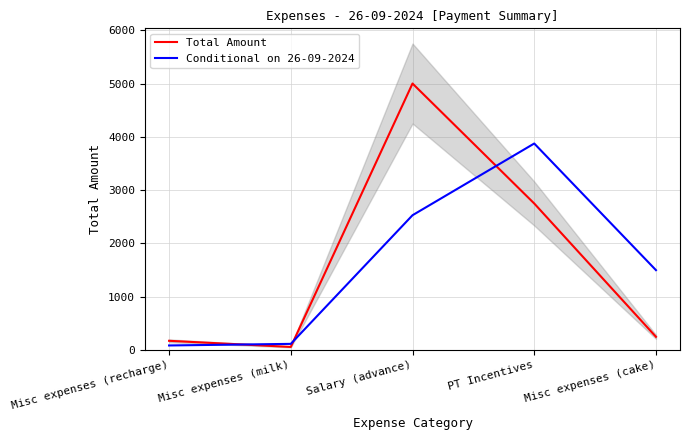

What position from the left is Misc expenses (recharge)?

1